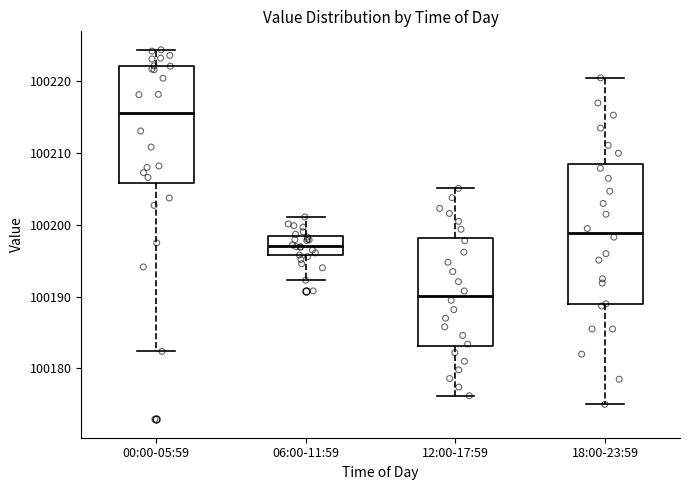

Reading left to right, read every box against the y-axis: the position of its median line, the range the box covers, and the ends of its whiskers. The values are not printed on the chart, so give them approximately, as read against the axis.

00:00-05:59: median 100216, box 100206 to 100222, whiskers 100182 to 100224
06:00-11:59: median 100197, box 100196 to 100198, whiskers 100192 to 100201
12:00-17:59: median 100190, box 100183 to 100198, whiskers 100176 to 100205
18:00-23:59: median 100199, box 100189 to 100208, whiskers 100175 to 100221